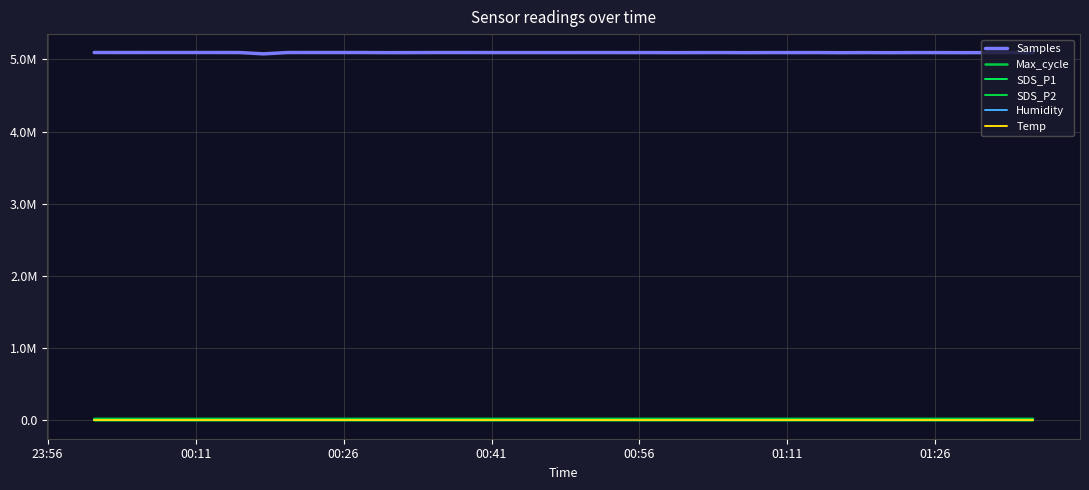

Is this an area chart (filled region under the line)?

No